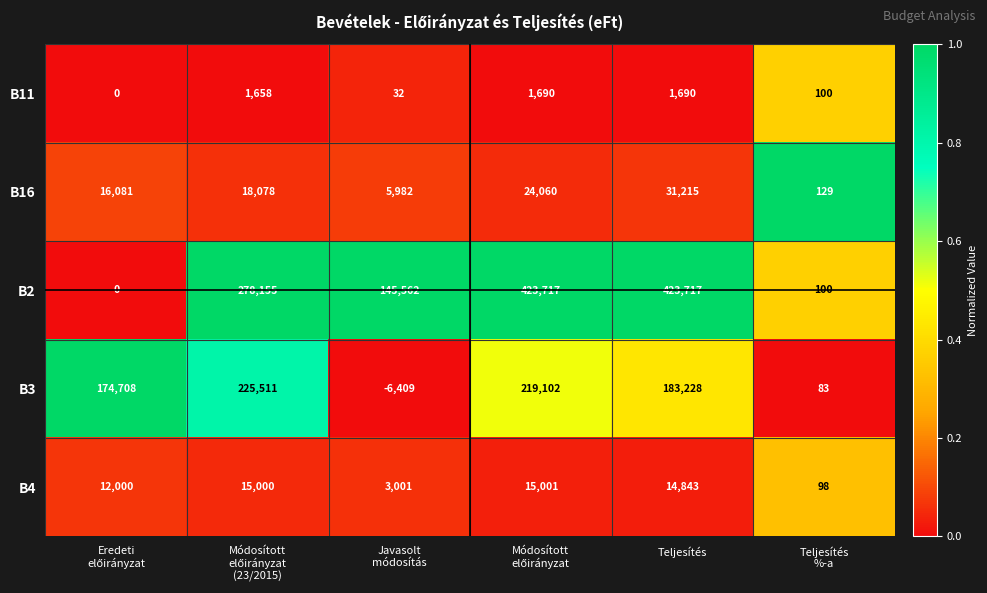

What is the spread (max minus min) of values at Teljesítés?

422027